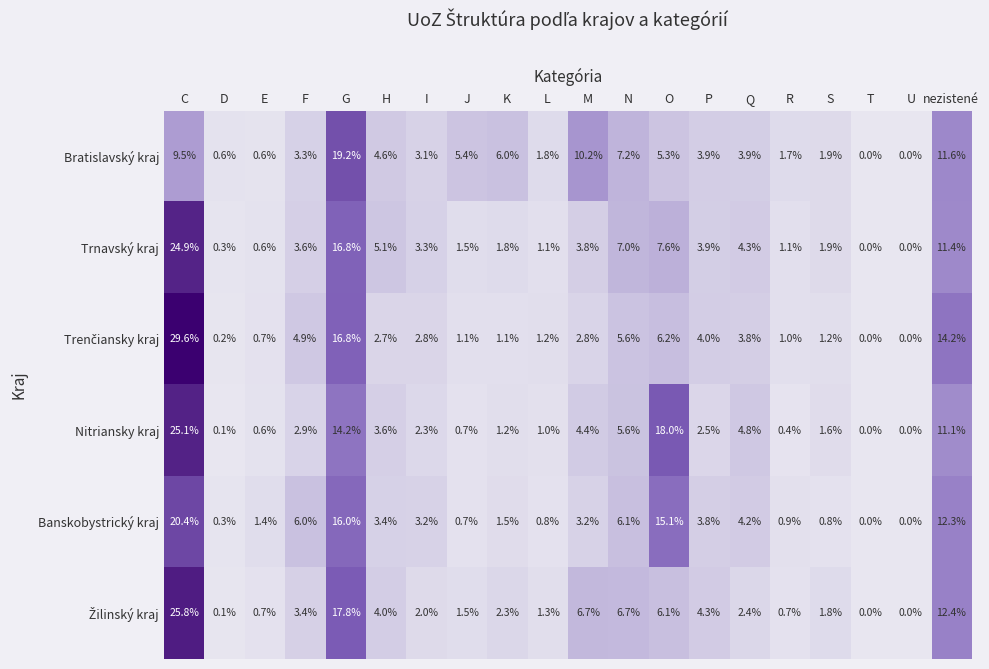

What is the sum of all Banskobystrický kraj values?

100.1